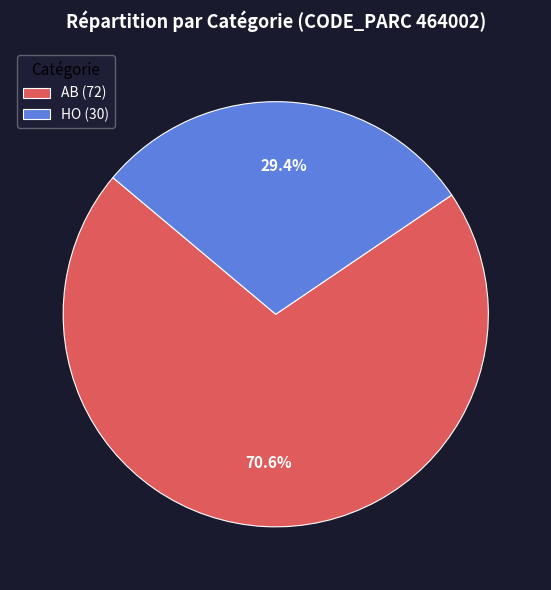

How many segments does this pie chart have?

2